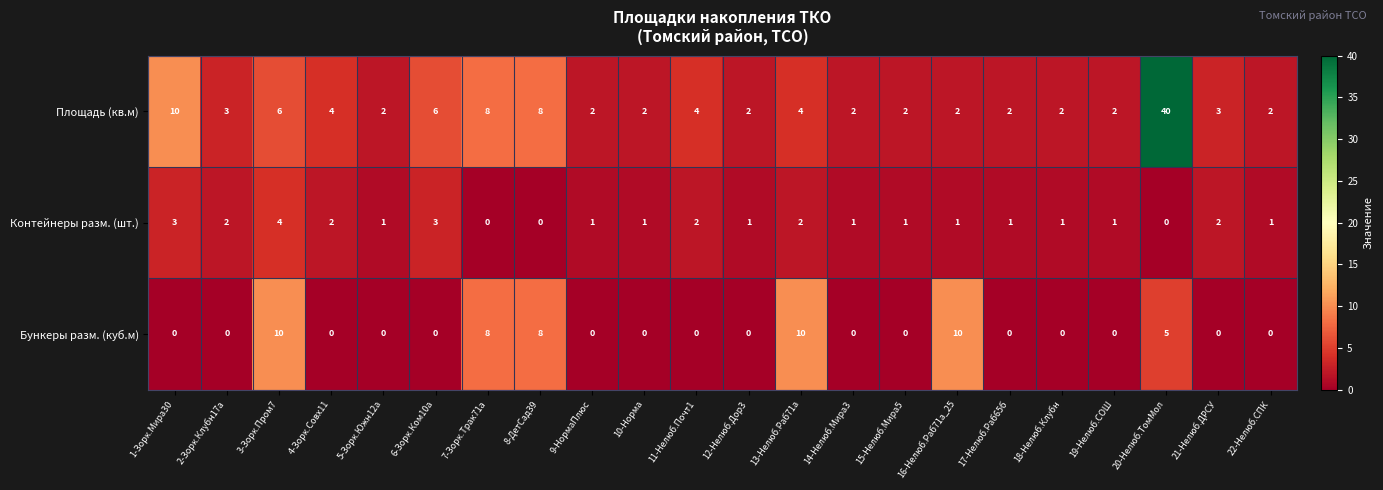

What is the greatest value displayed?

40